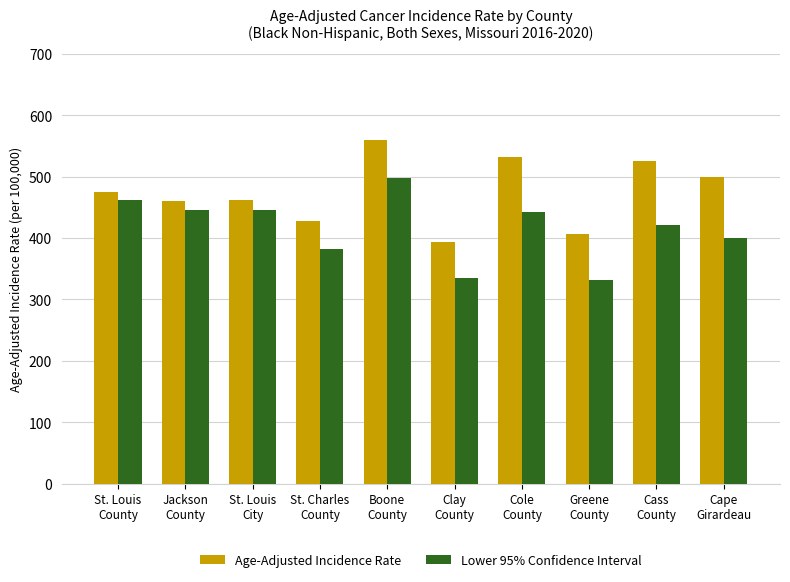

True or false: Lower 95% Confidence Interval has a value of 620.1 at Jackson
County.

False